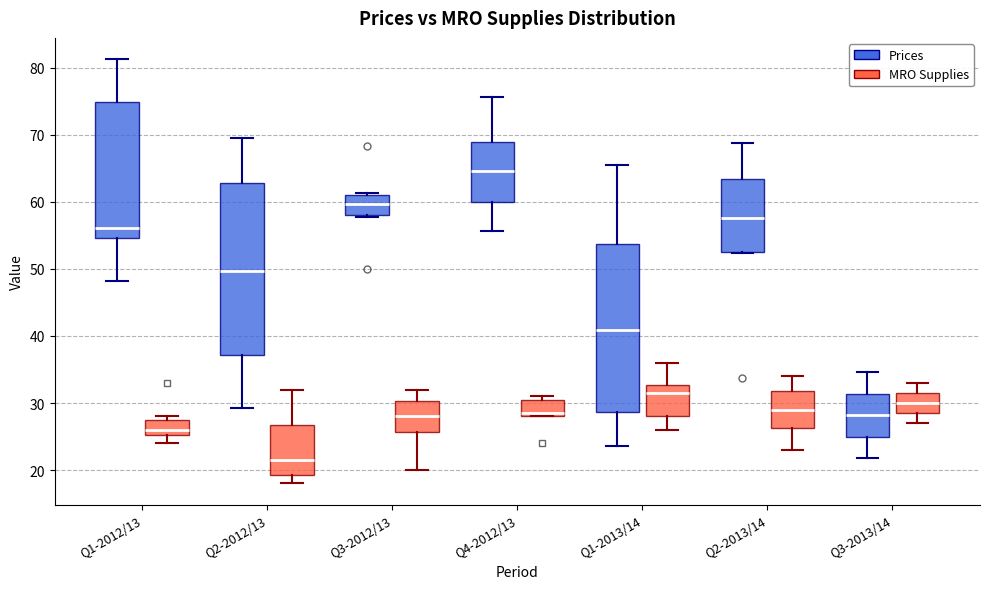

Reading left to right, read every box against the y-axis: the position of its median line, the range the box covers, and the ends of its whiskers. The values are not printed on the chart, so give them approximately, as read against the axis.

Q1-2012/13 (Prices): median 56, box 55 to 75, whiskers 48 to 81
Q1-2012/13 (MRO Supplies): median 26, box 25 to 28, whiskers 24 to 28 (just above the box's upper edge)
Q2-2012/13 (Prices): median 50, box 37 to 63, whiskers 29 to 70
Q2-2012/13 (MRO Supplies): median 22, box 19 to 27, whiskers 18 to 32
Q3-2012/13 (Prices): median 60, box 58 to 61, whiskers 58 (just below the box's lower edge) to 61 (just above the box's upper edge)
Q3-2012/13 (MRO Supplies): median 28, box 26 to 30, whiskers 20 to 32
Q4-2012/13 (Prices): median 65, box 60 to 69, whiskers 56 to 76
Q4-2012/13 (MRO Supplies): median 29, box 28 to 31, whiskers 28 to 31 (just above the box's upper edge)
Q1-2013/14 (Prices): median 41, box 29 to 54, whiskers 24 to 66
Q1-2013/14 (MRO Supplies): median 32, box 28 to 33, whiskers 26 to 36
Q2-2013/14 (Prices): median 58, box 53 to 63, whiskers 52 to 69
Q2-2013/14 (MRO Supplies): median 29, box 26 to 32, whiskers 23 to 34
Q3-2013/14 (Prices): median 28, box 25 to 31, whiskers 22 to 35
Q3-2013/14 (MRO Supplies): median 30, box 29 to 32, whiskers 27 to 33